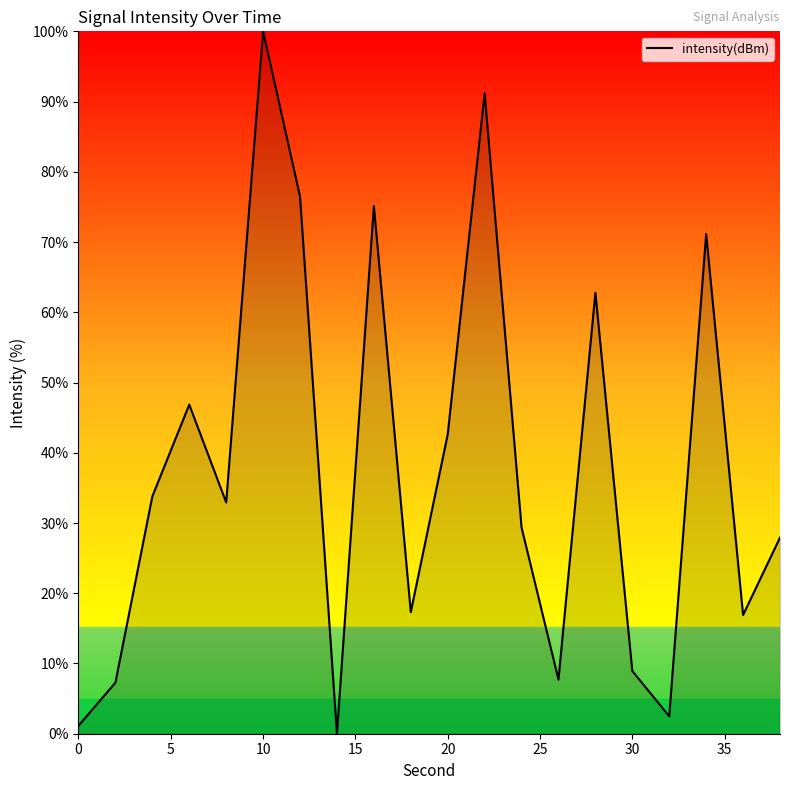

True or false: there are more than 1 points higher than both neighbors.

True